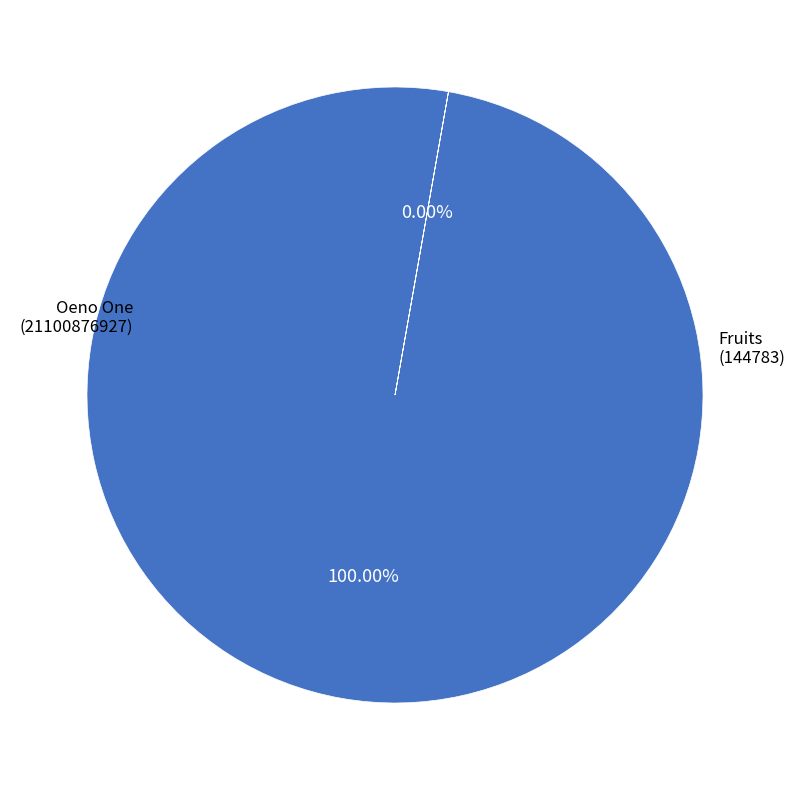

Which slice is the largest?

Oeno One